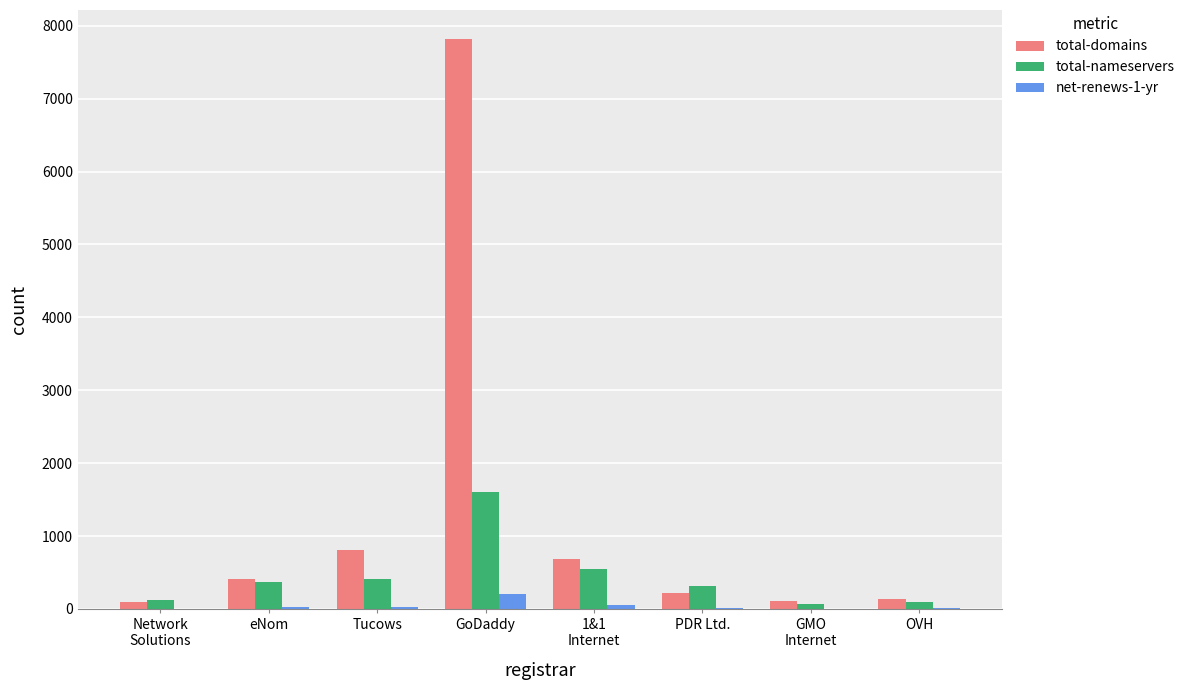

What is the sum of all total-nameservers values?

3508